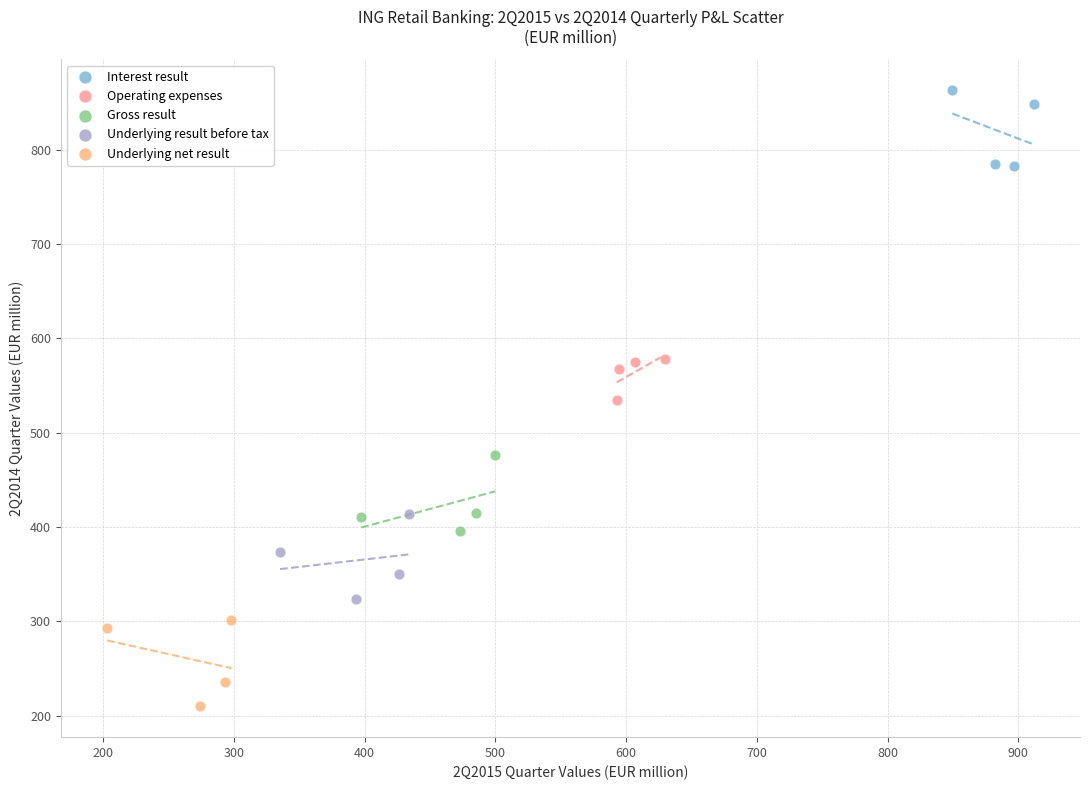

What are all the series names shown in the legend?

Interest result, Operating expenses, Gross result, Underlying result before tax, Underlying net result